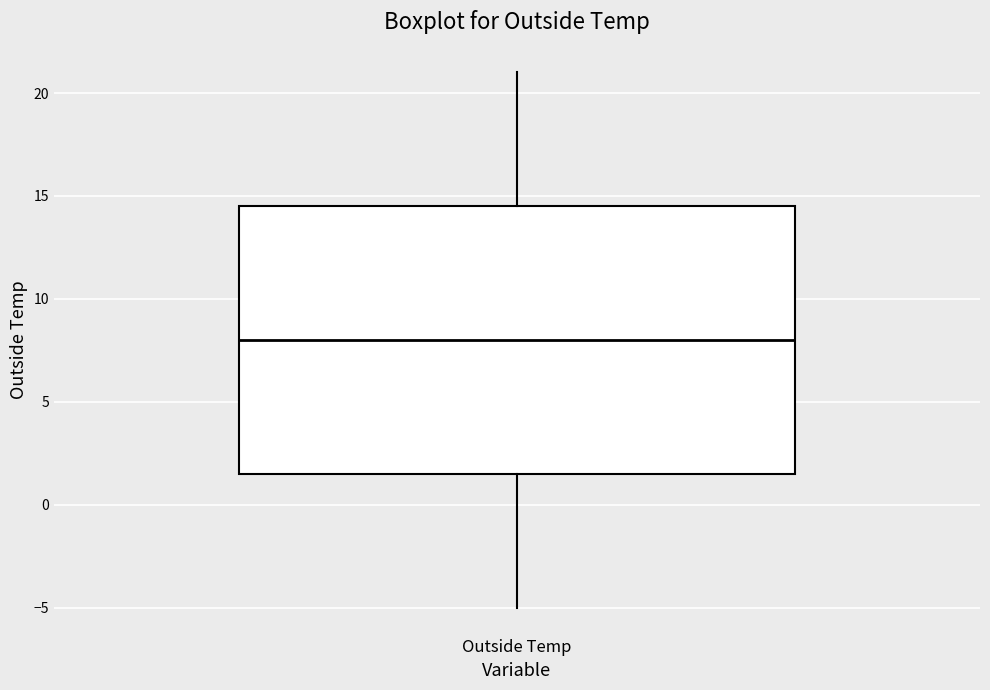

Read this box plot against the y-axis: the position of the median line, the range covered by the box, and the ends of both whiskers. The values are not printed on the chart, so give them approximately, as read against the axis.

median 8.0, box 1.5 to 14.5, whiskers -5.0 to 21.0